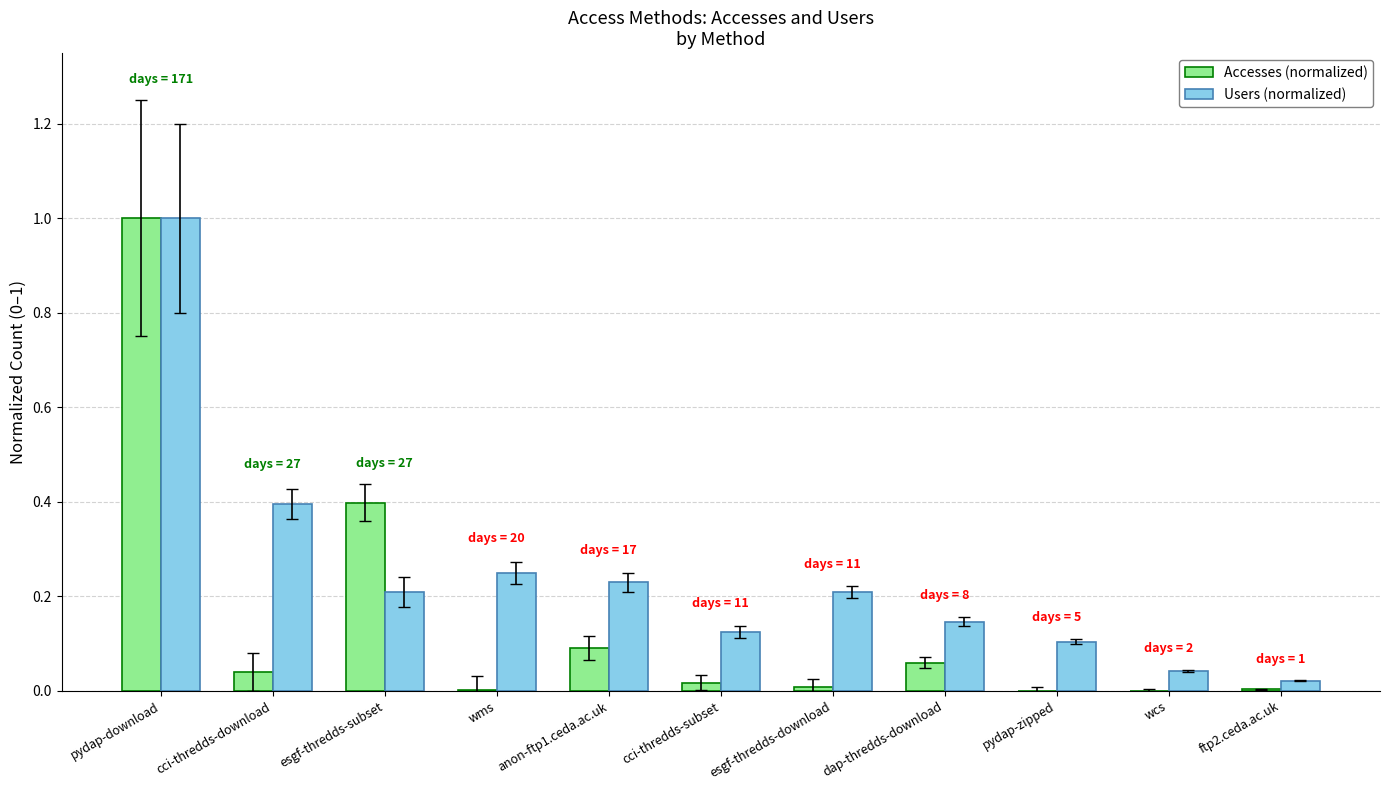

At which category is the sum across all series the highest?

pydap-download